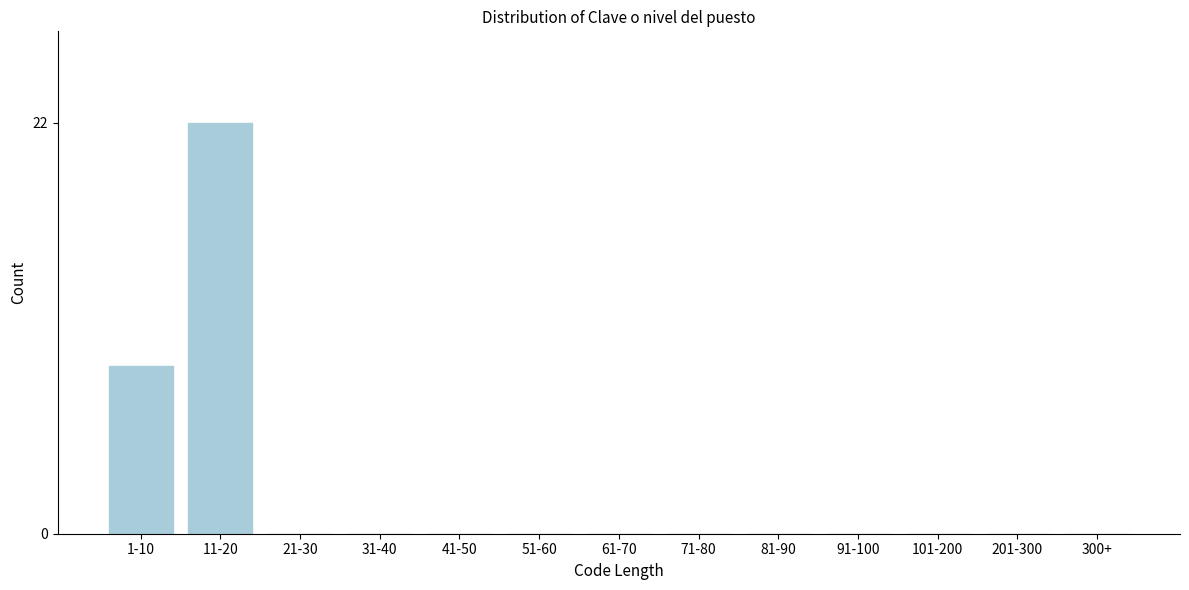

Reading left to right, transcribe all the data shown in this chart.

1-10=9	11-20=22	21-30=0	31-40=0	41-50=0	51-60=0	61-70=0	71-80=0	81-90=0	91-100=0	101-200=0	201-300=0	300+=0